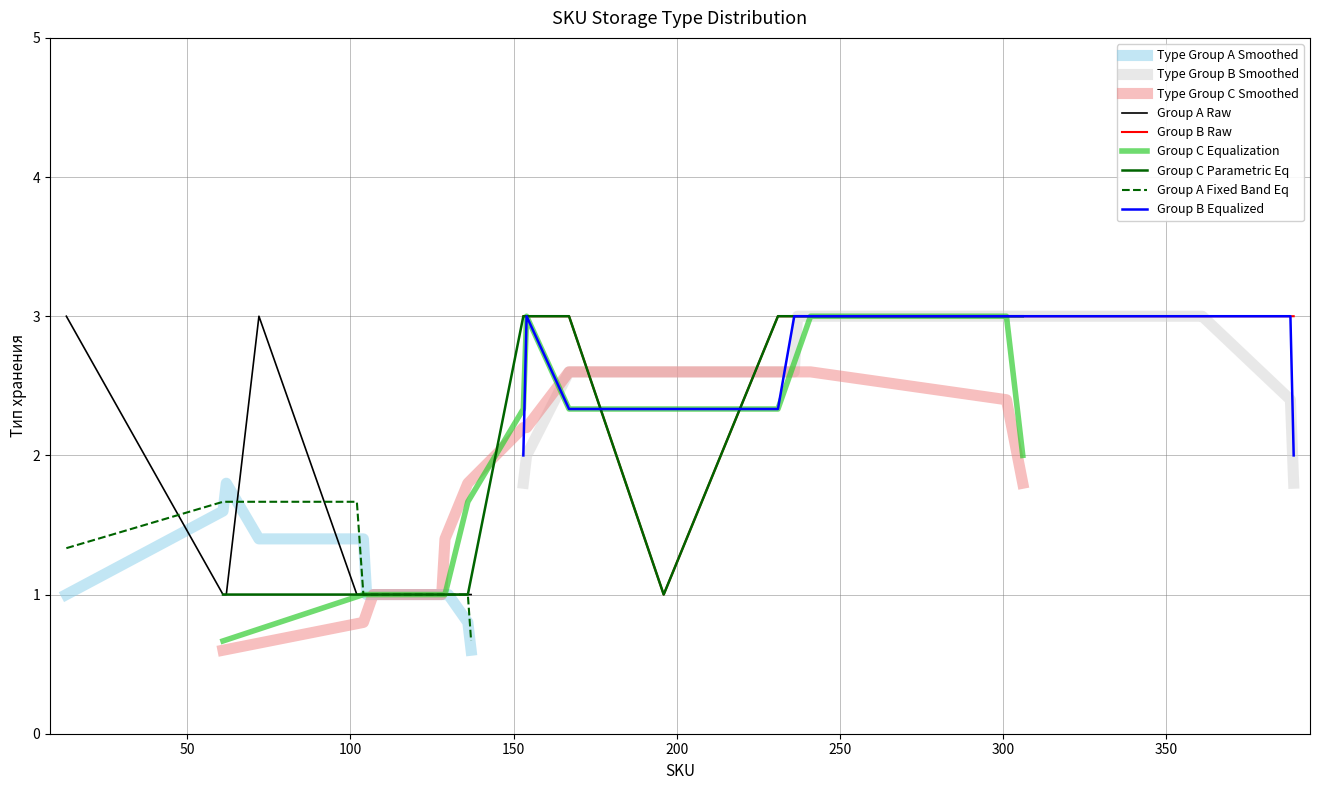

True or false: Тип хранения 1 (Fastfood) and Тип хранения 3 (Dry/Box) cross at least once.

False